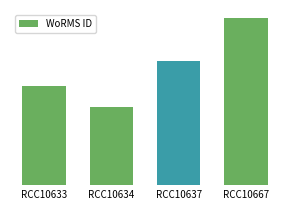

What is the sum of the values at RCC10667 and RCC10633?

1332879